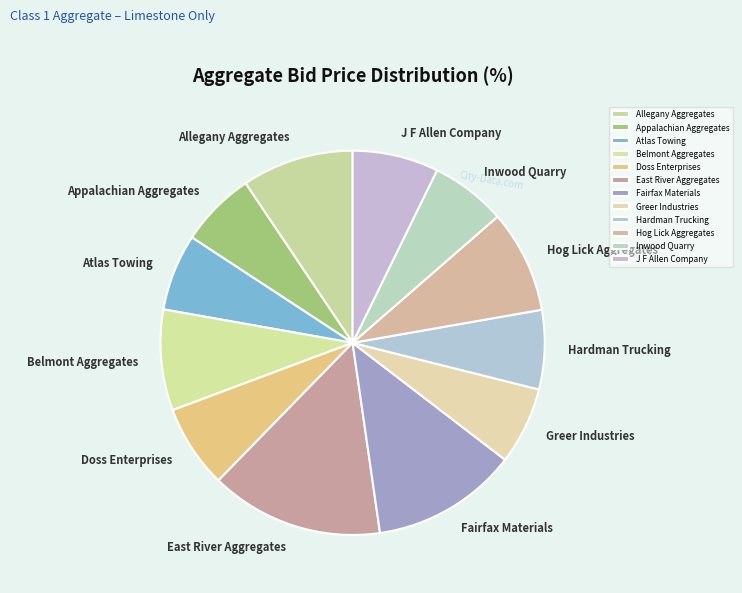

Which category has the biggest portion of the pie?

East River Aggregates